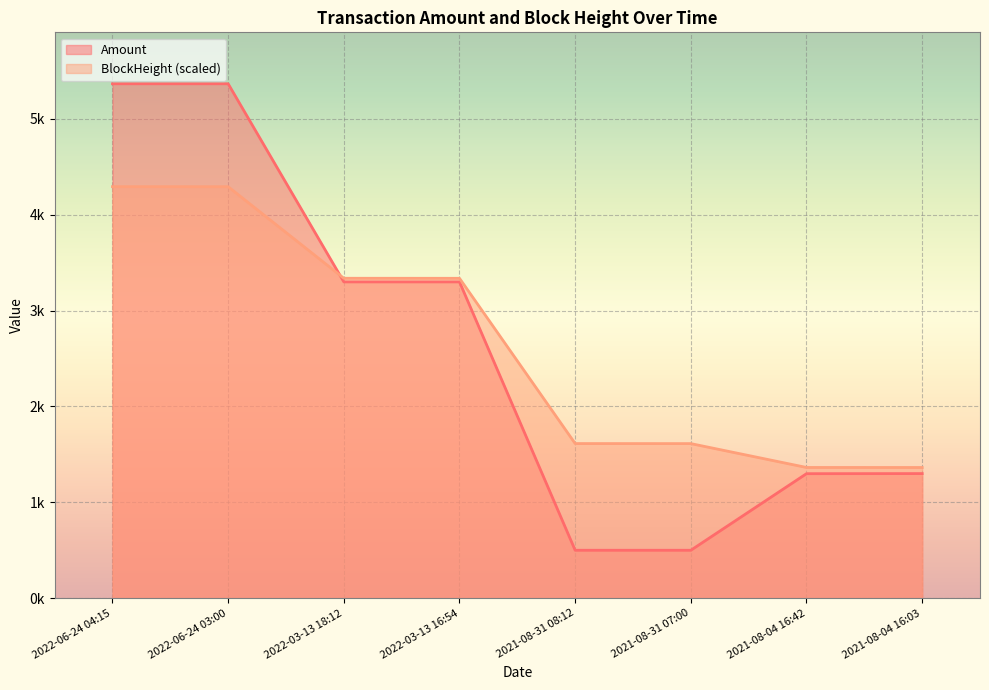

How many lines are shown in the chart?

2